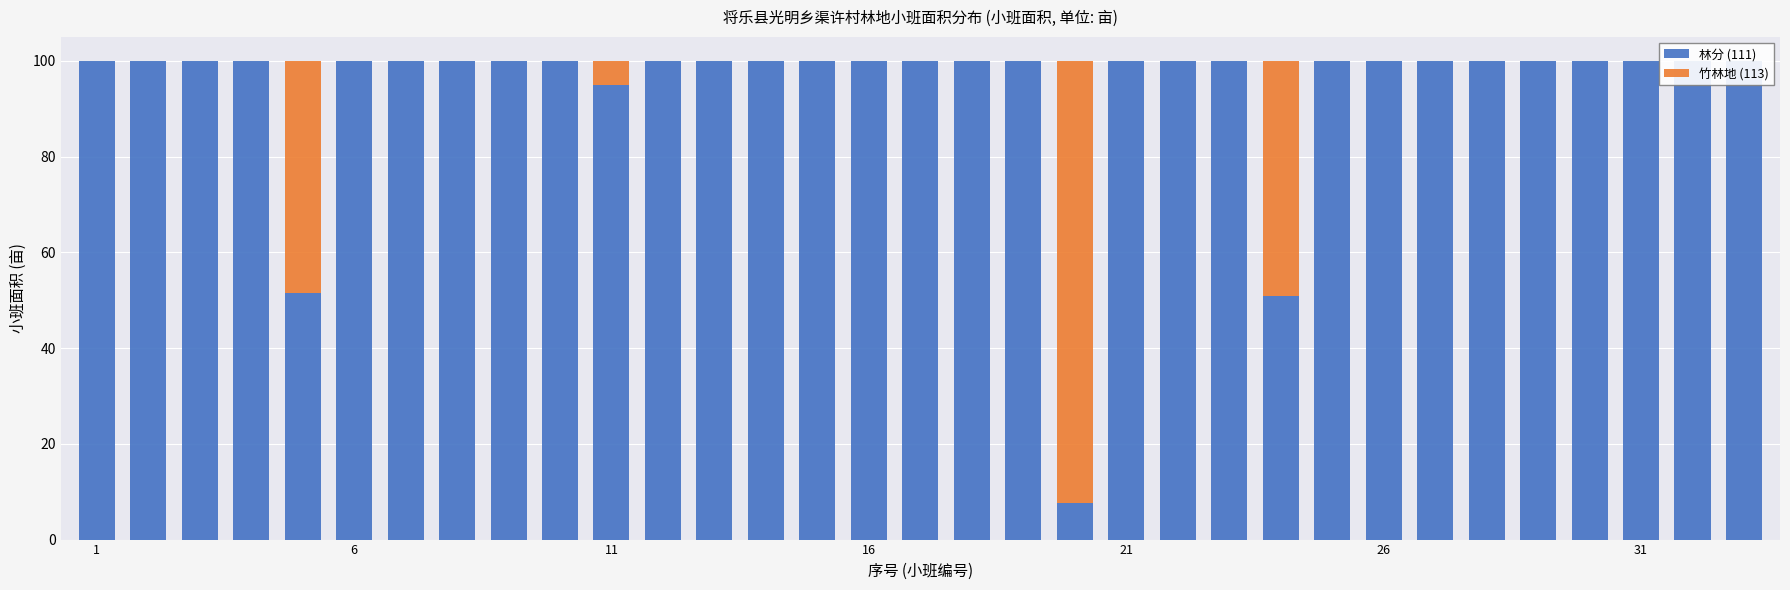

True or false: 林分 (111) has a value of 27.9 at 14.

False